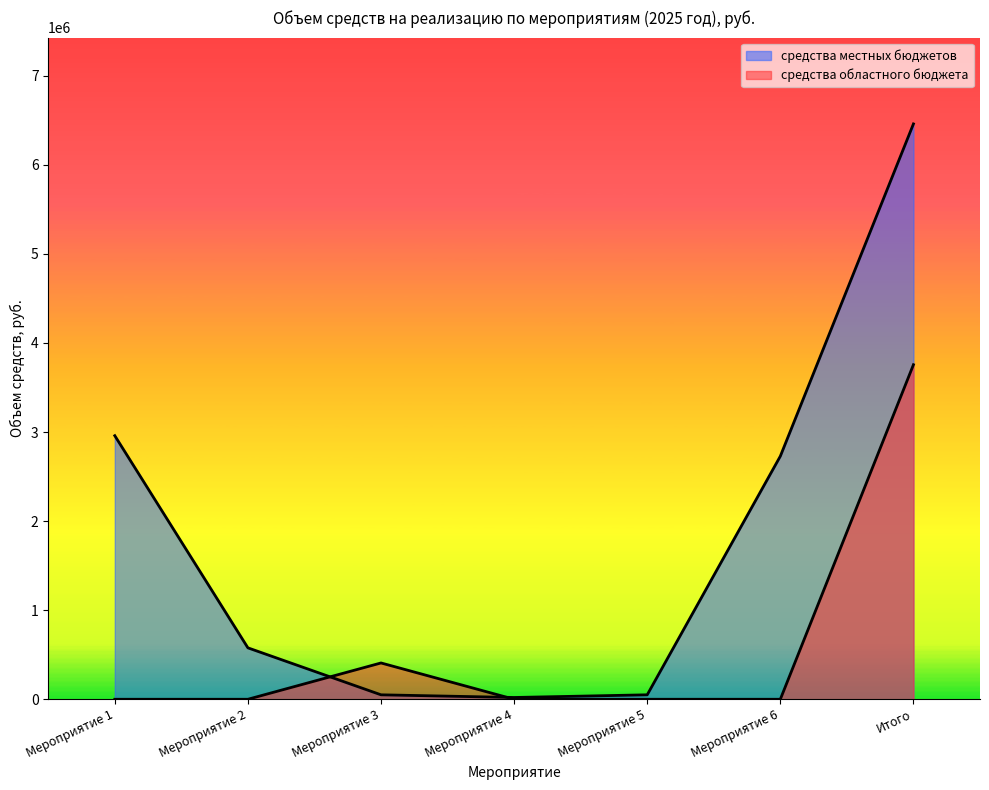

Between Мероприятие 5 and Мероприятие 4, which is larger?

Мероприятие 5